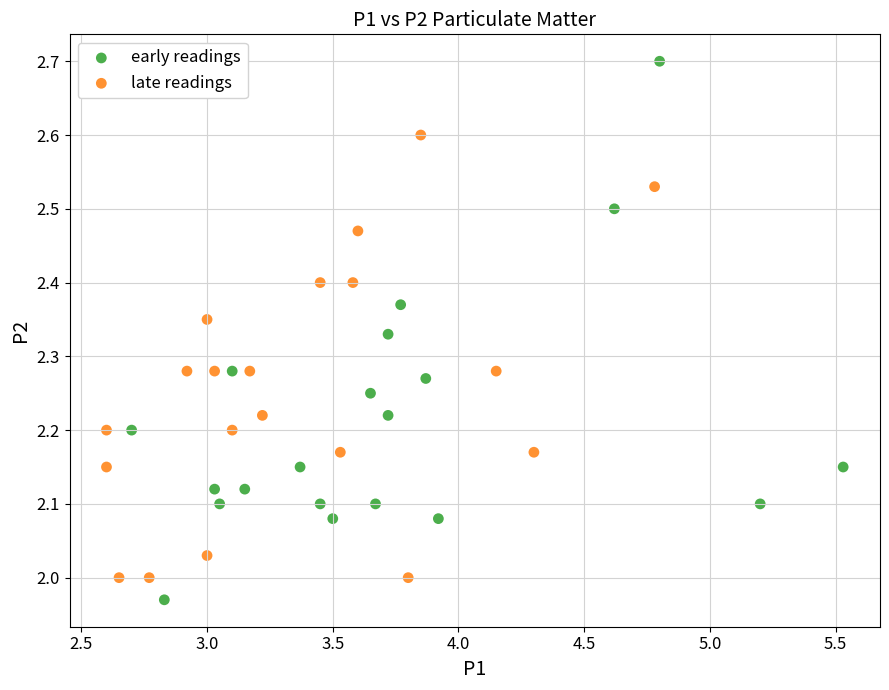

Which series contains the highest Y value?

early readings